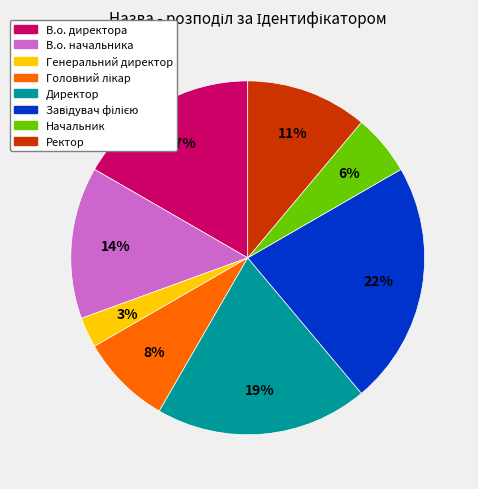

True or false: Ректор accounts for 25% of the total.

False